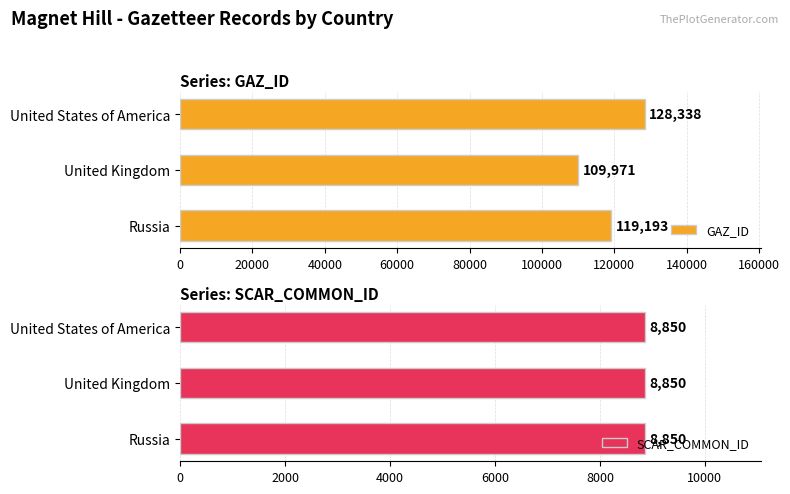

List the series in order of their overall mean, lowest first.

SCAR_COMMON_ID, GAZ_ID